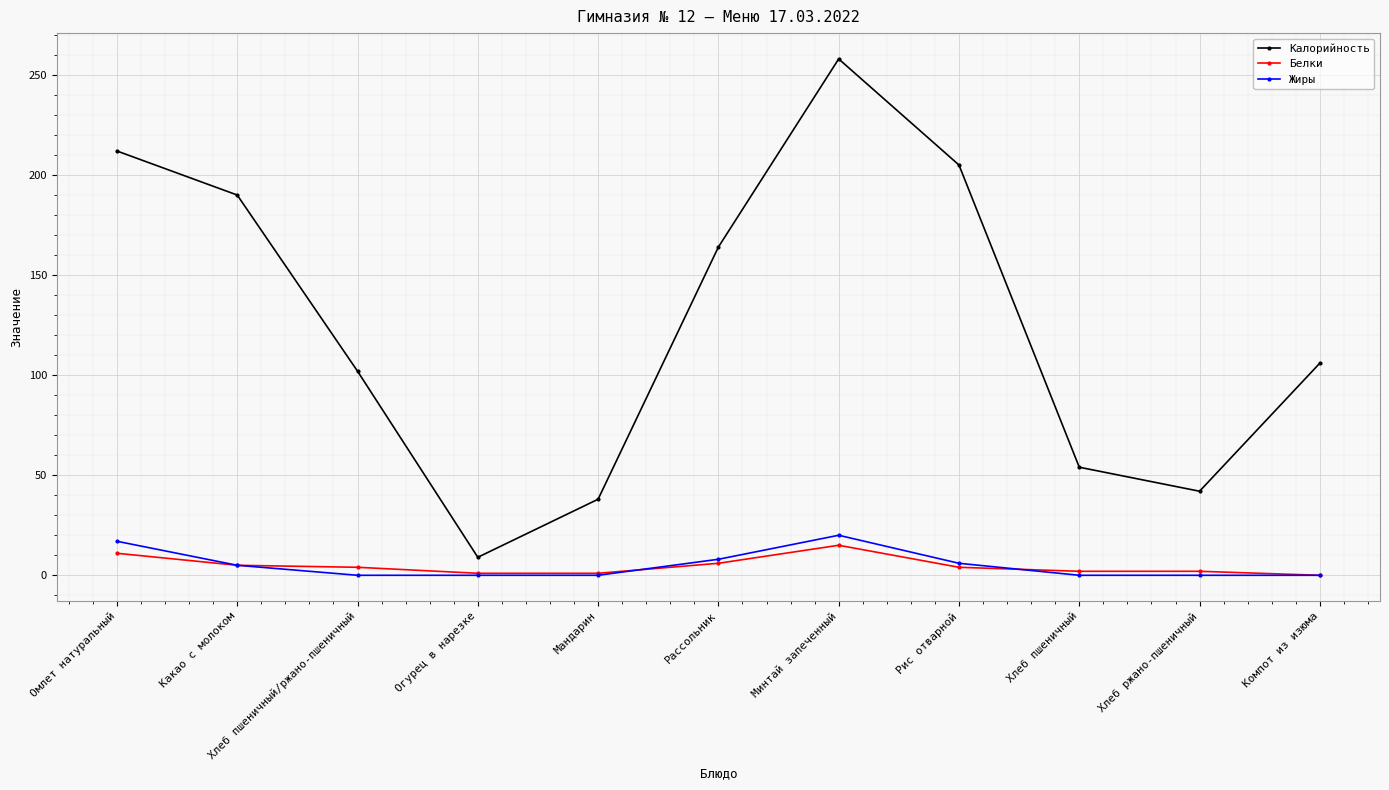

Which series has the widest spread of values?

Калорийность